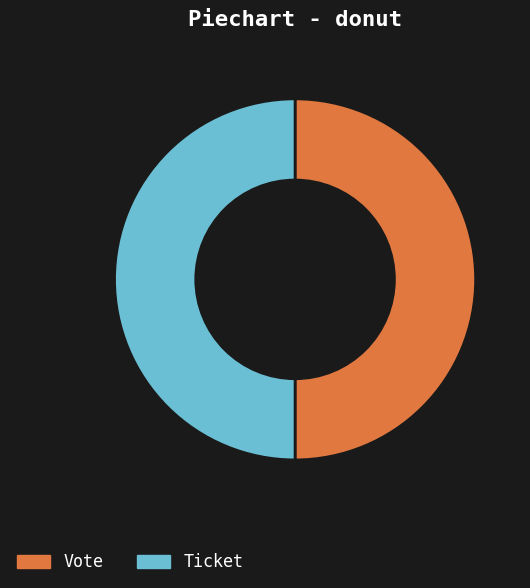

Approximately how many times larger is the value at Ticket compared to Vote?

1.0